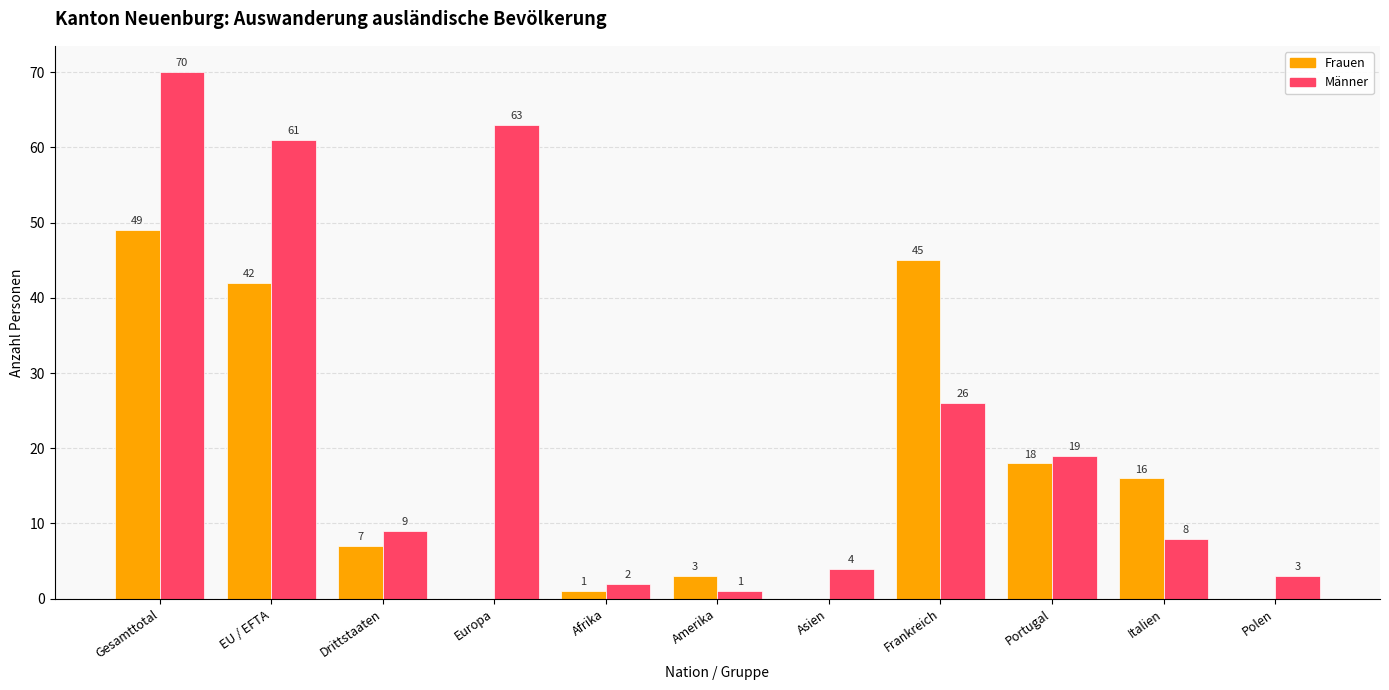

Which series has the widest spread of values?

Männer